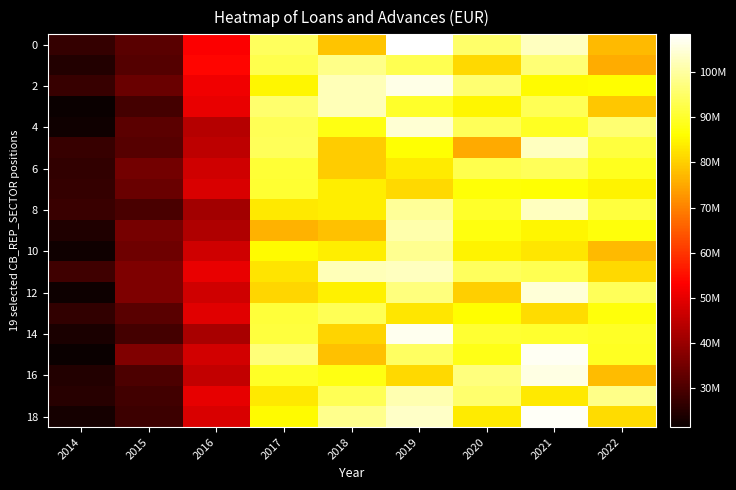

Count the number of categories in the chart.

9